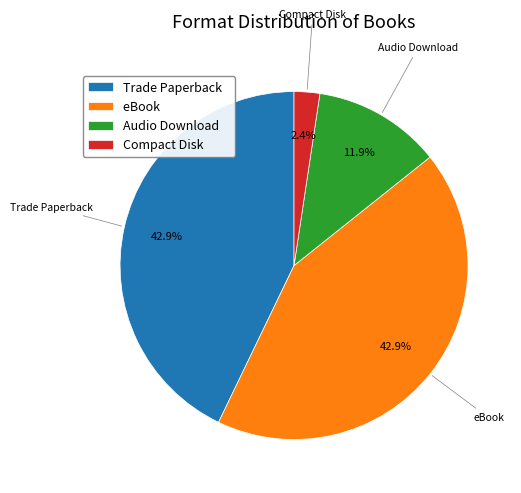

Which has a higher value, eBook or Compact Disk?

eBook